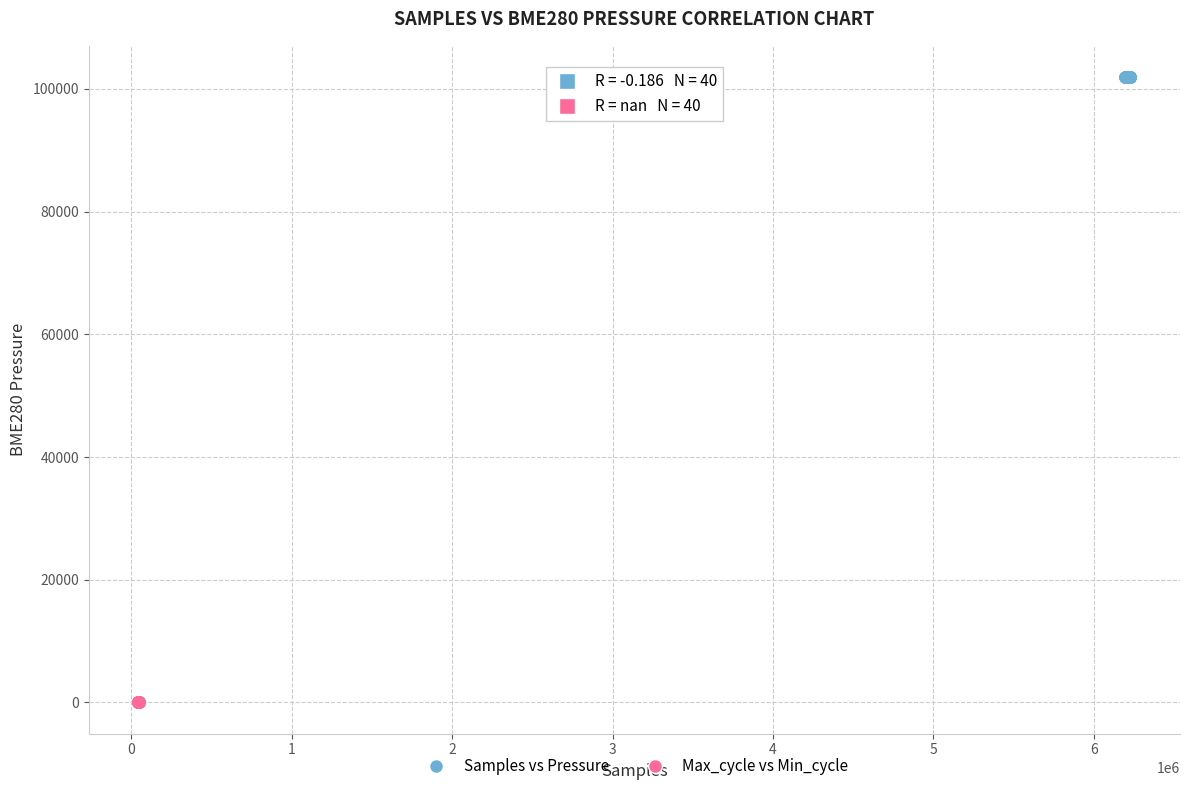

Which series reaches the minimum Y coordinate?

Max_cycle vs Min_cycle